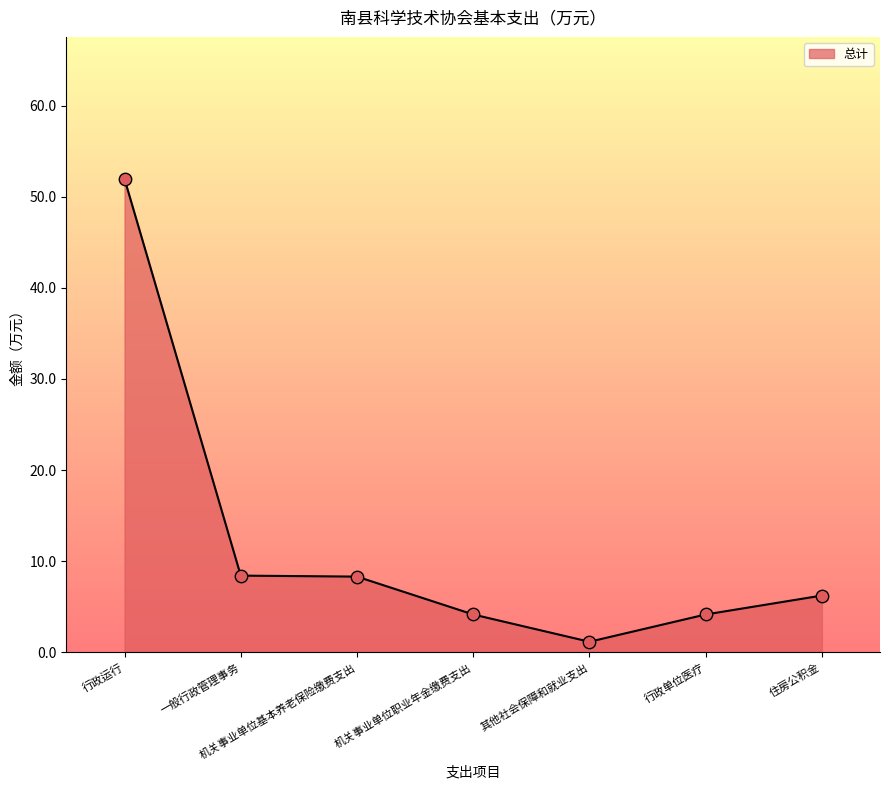

Between 住房公积金 and 行政运行, which is larger?

行政运行